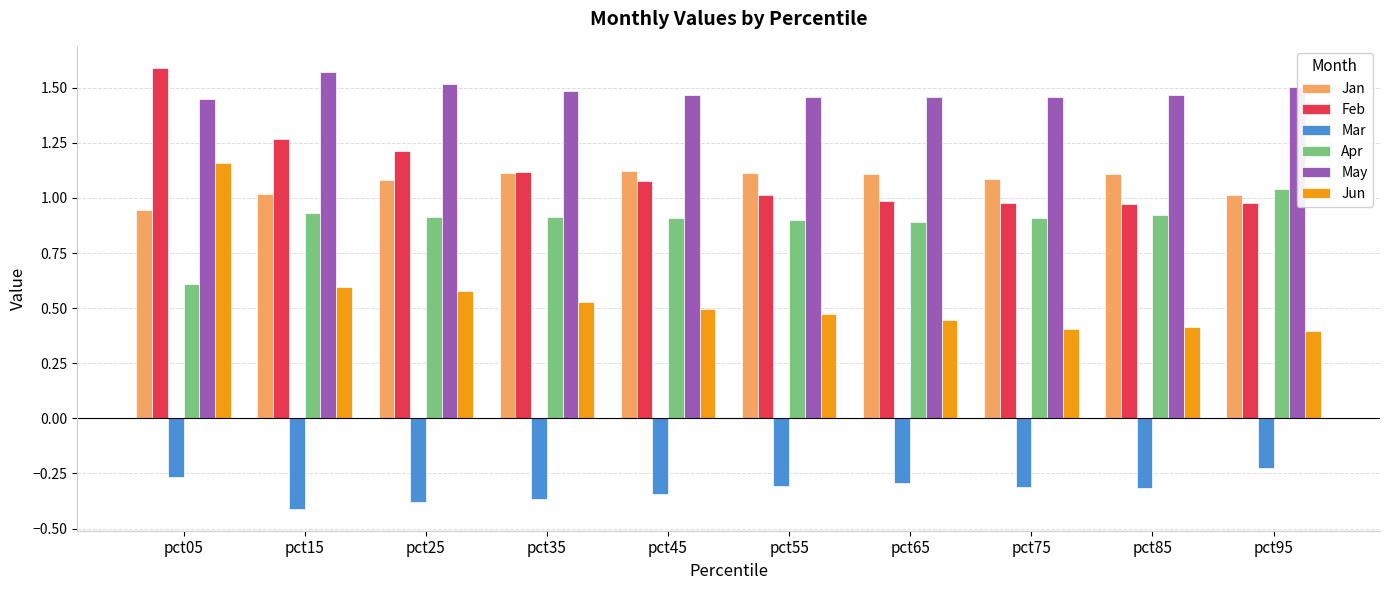

At pct25, list the series in order from smallest to largest.

Mar, Jun, Apr, Jan, Feb, May